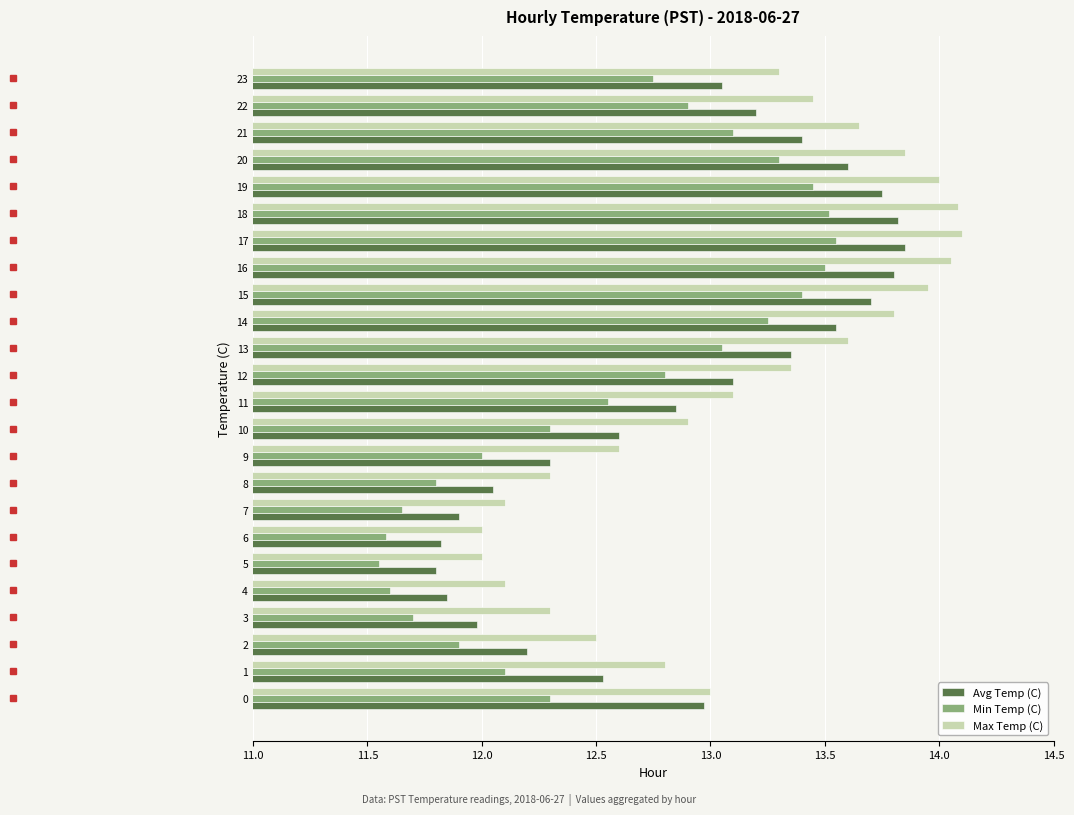

What is the difference between the maximum and minimum values in the Min Temp (C) series?

2.0